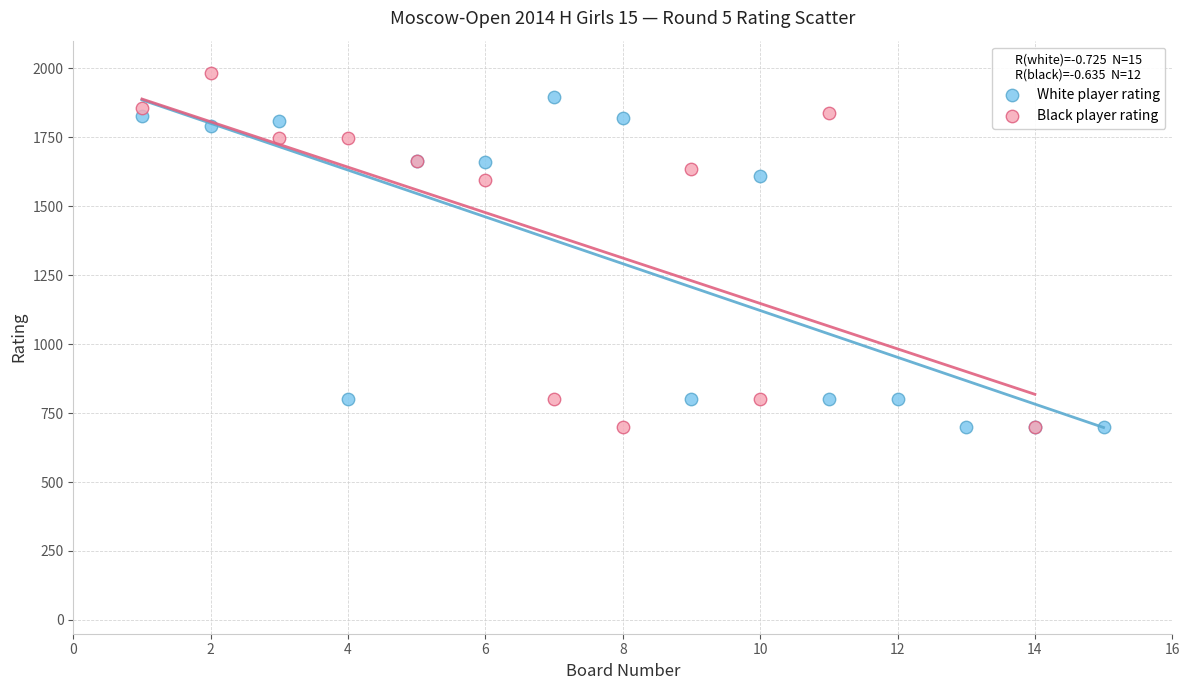

Which series reaches the maximum Y coordinate?

Black player rating